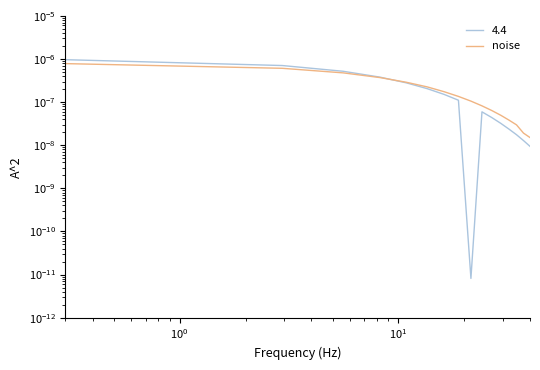

True or false: there are more than 2 points higher than both neighbors.

False